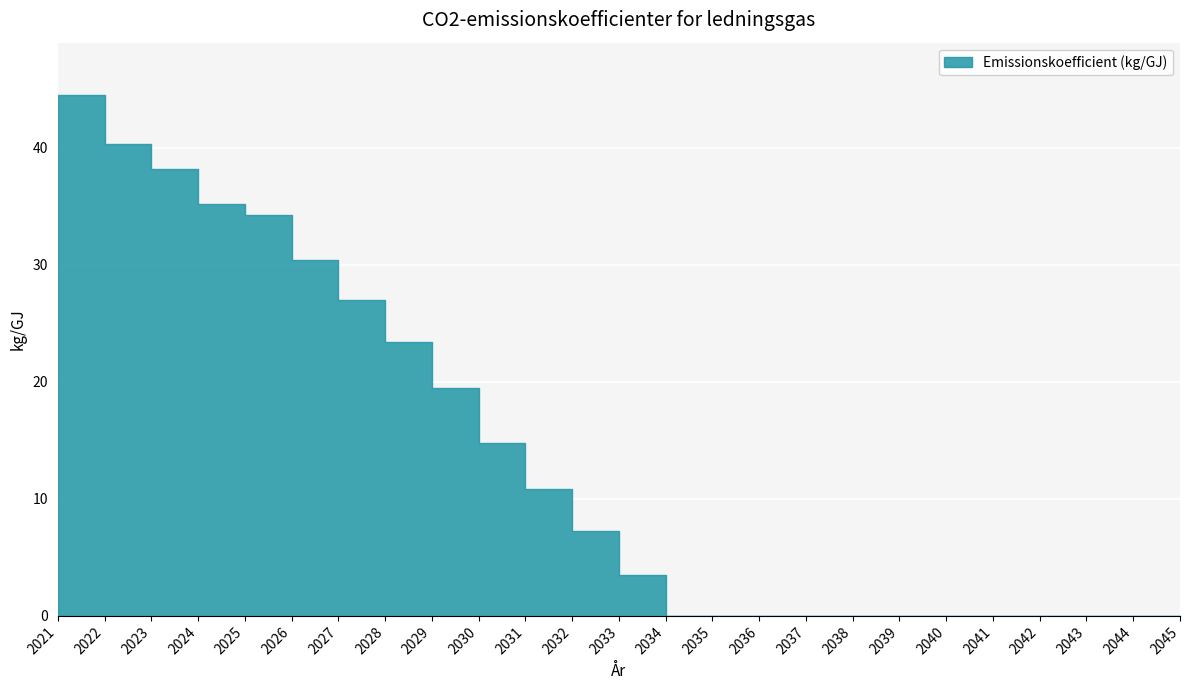

True or false: the data shows 34.2 at 2025.

True